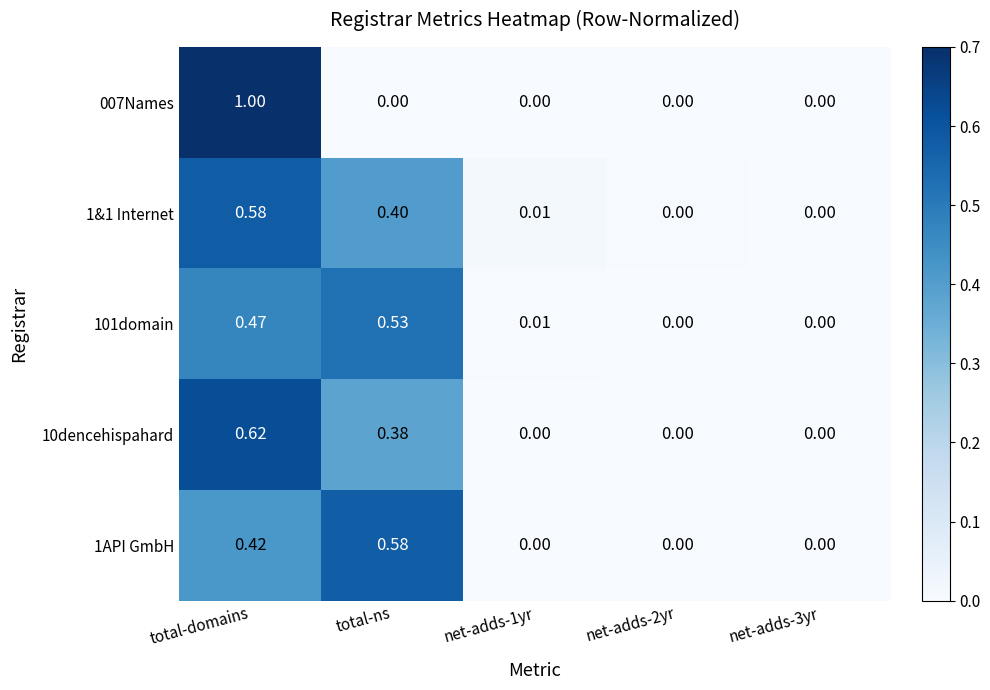

At which category is the sum across all series the highest?

total-domains